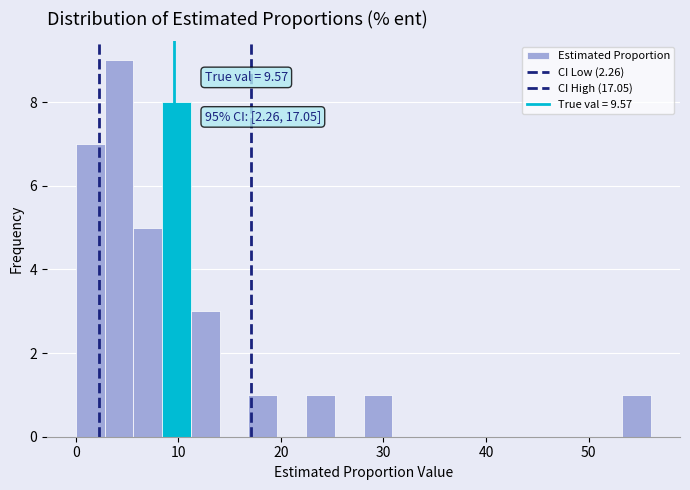

Read against the x-axis, roughly where is the centre of the tallest bar?

4